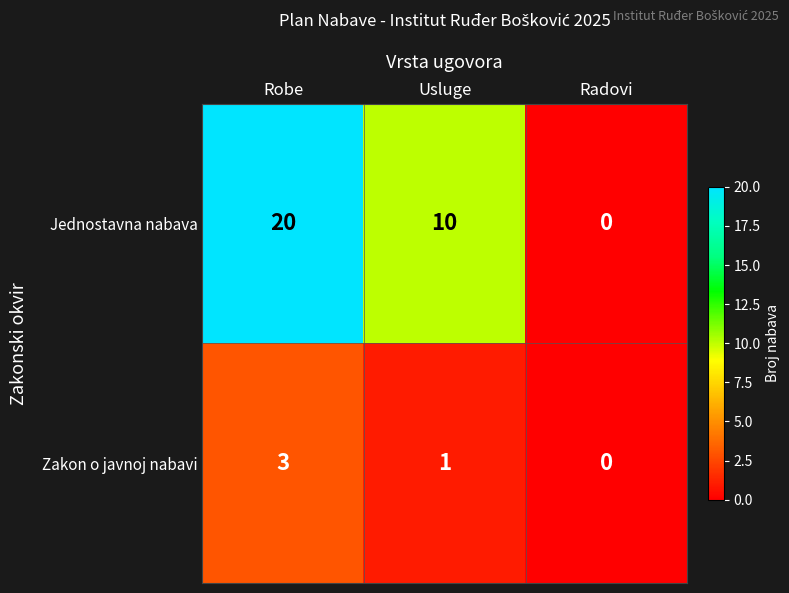

Which series has the largest total across all categories?

Jednostavna nabava